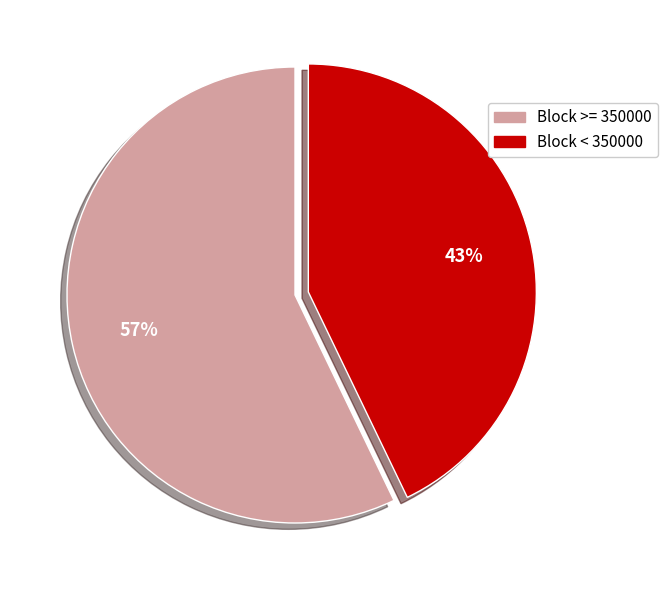

Does any single category account for the majority?

Yes